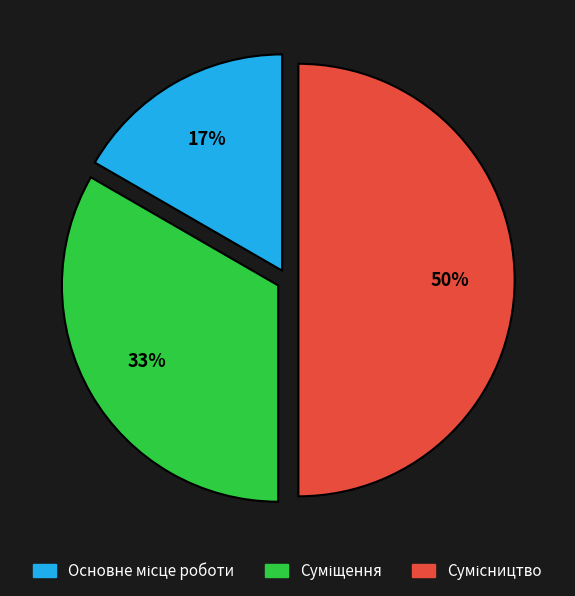

To the nearest percent, what is the average slice percentage?

33%